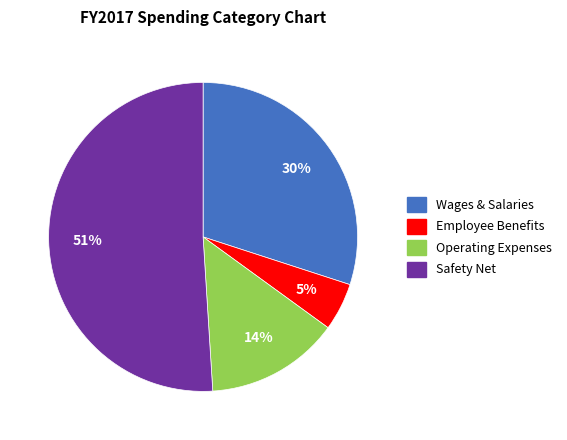

To the nearest percent, what is the difference between the largest and smallest slice percentages?

46%